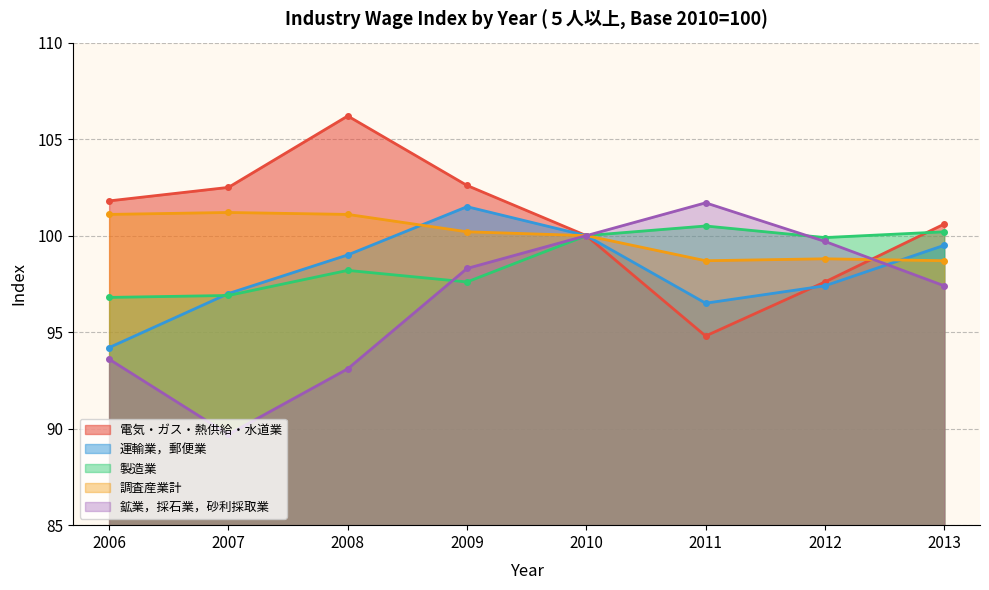

True or false: 鉱業，採石業，砂利採取業 and 運輸業，郵便業 intersect in this chart.

True